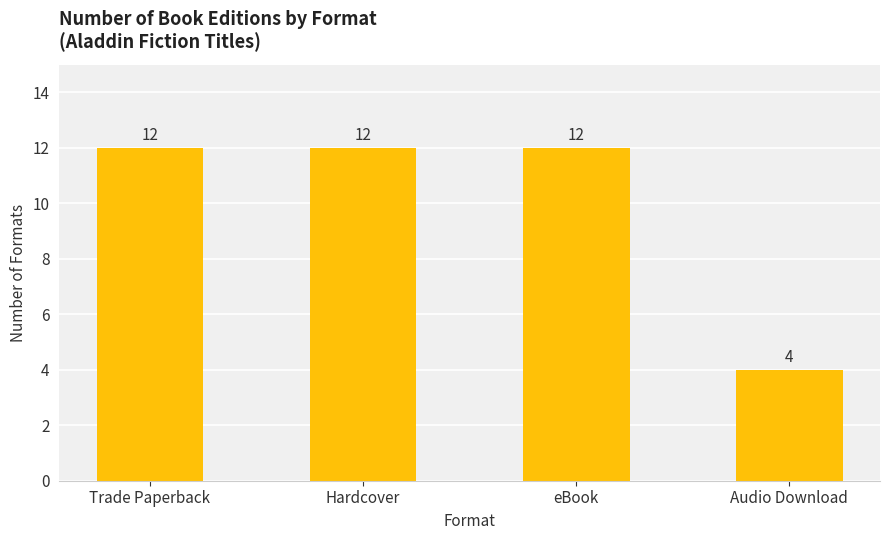

What is the sum of all values?

40